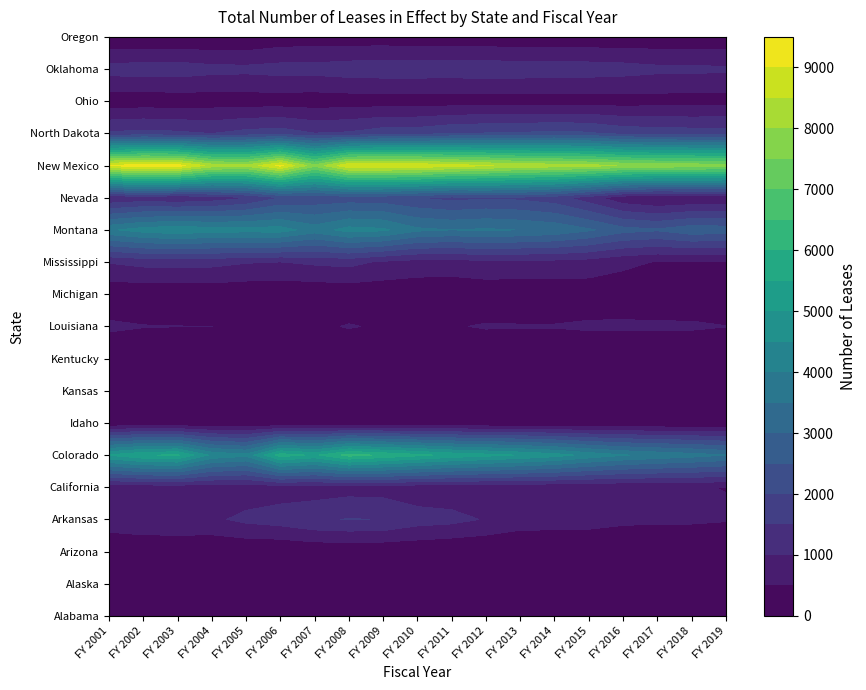

What is the difference between the maximum and minimum values in the Arizona series?

95